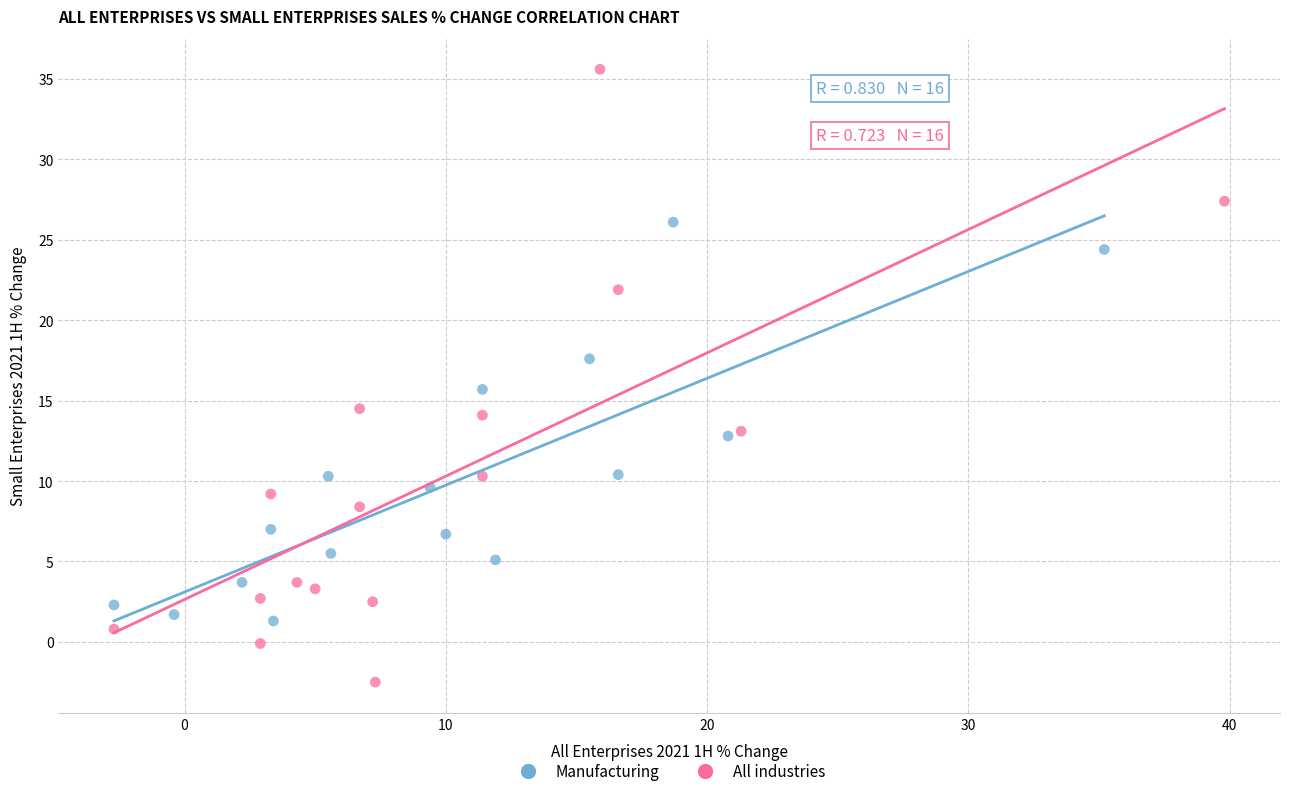

Which series has the widest spread of Y values?

All industries